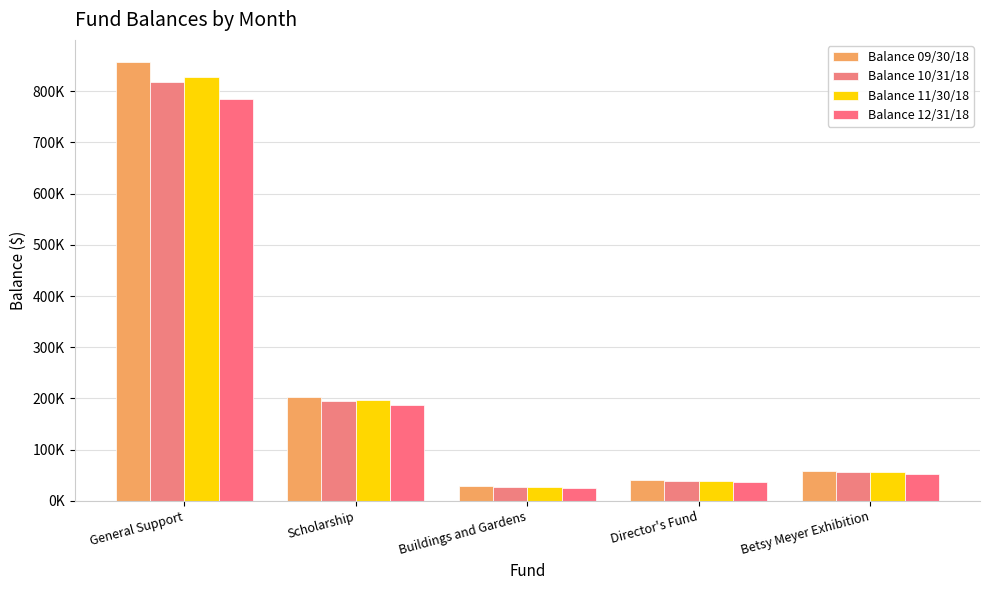

At which category does the chart reach its minimum across all series?

Buildings and Gardens